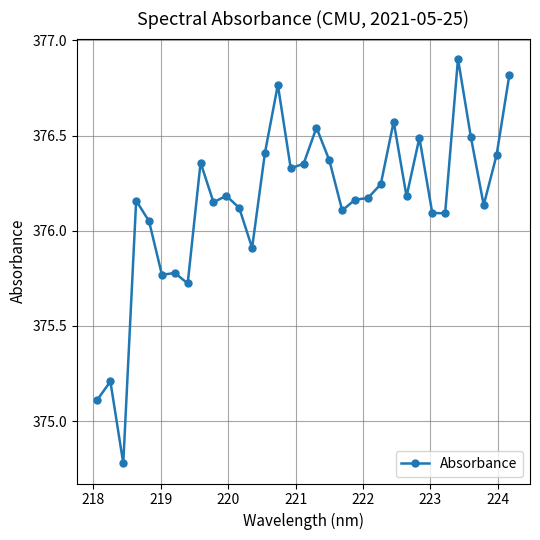

What is the greatest value displayed?

376.9